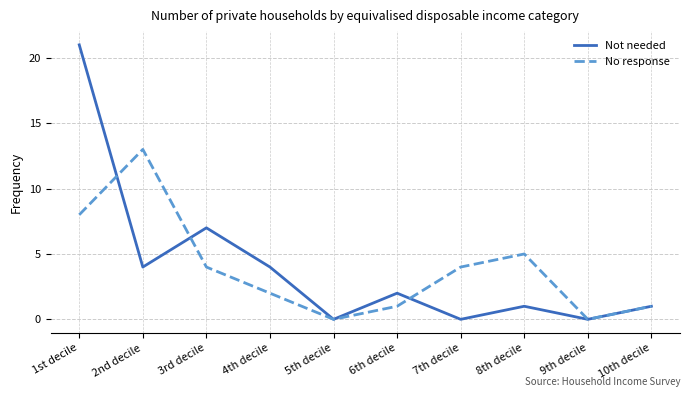

Reading left to right, extract all data points from this chart.

Not needed: 1st decile=21	2nd decile=4	3rd decile=7	4th decile=4	5th decile=0	6th decile=2	7th decile=0	8th decile=1	9th decile=0	10th decile=1
No response: 1st decile=8	2nd decile=13	3rd decile=4	4th decile=2	5th decile=0	6th decile=1	7th decile=4	8th decile=5	9th decile=0	10th decile=1